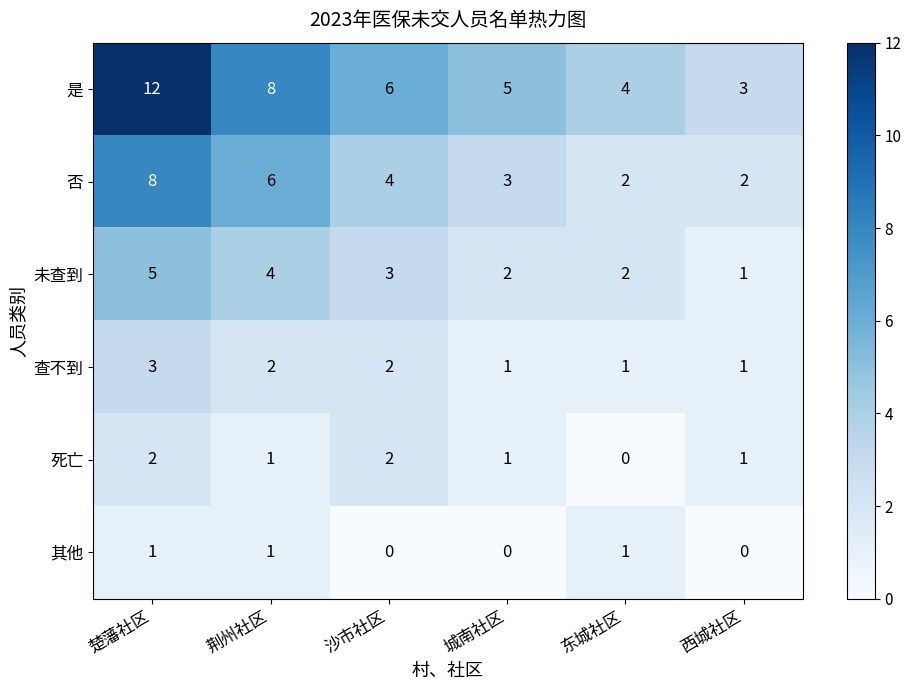

Which series changed the most between 楚藩社区 and 西城社区?

是